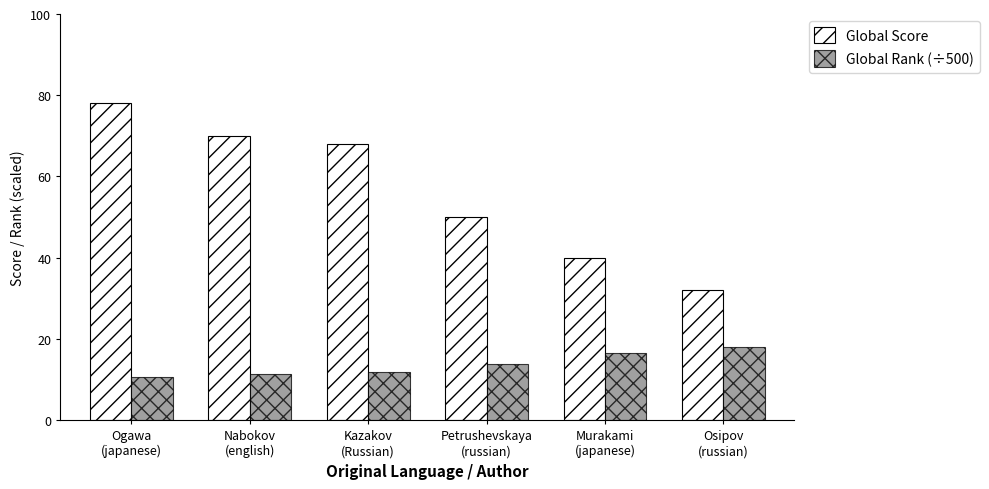

Rank the series by their maximum value, from highest to lowest.

Global Score, Global Rank (÷500)